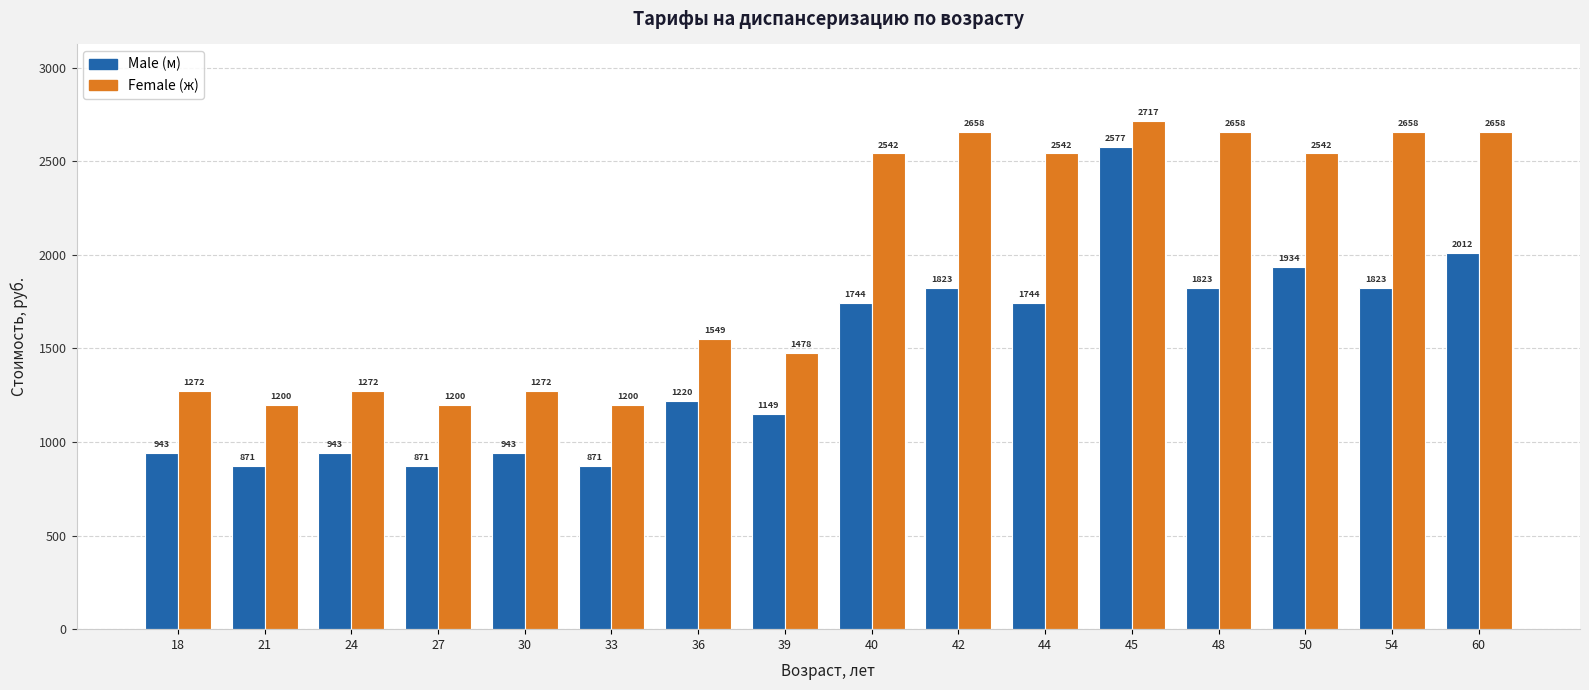

The value of Female (ж) at 50 is 3769.2. True or false?

False